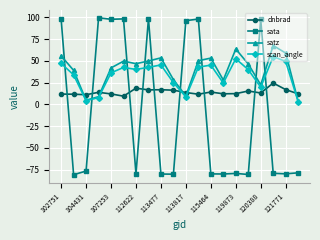

What is the maximum value shown in the chart?

99.4